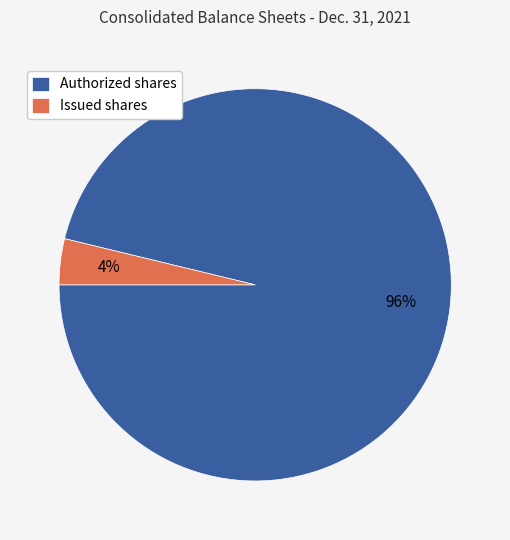

What percentage is the Issued shares slice, to the nearest percent?

4%